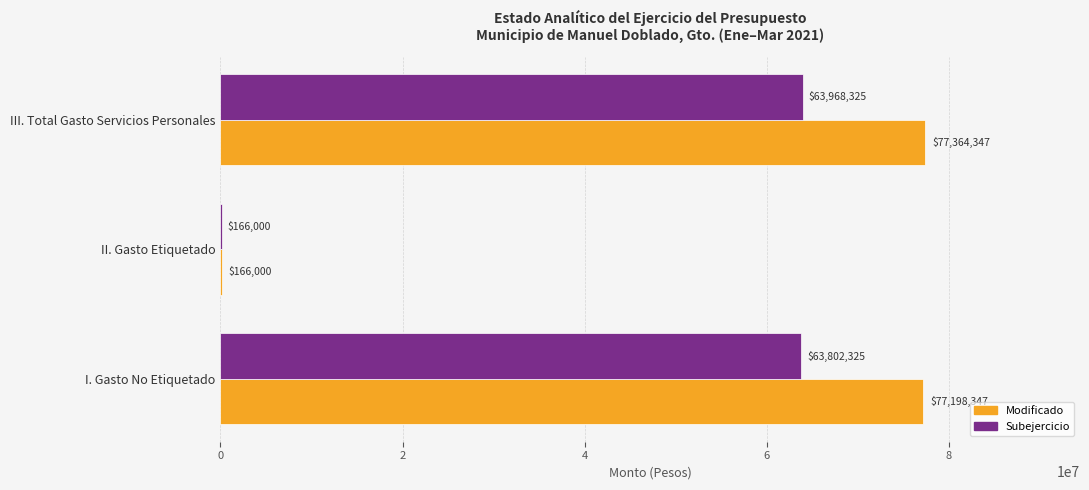

True or false: Subejercicio has a value of 93406060.1 at III. Total Gasto Servicios Personales.

False